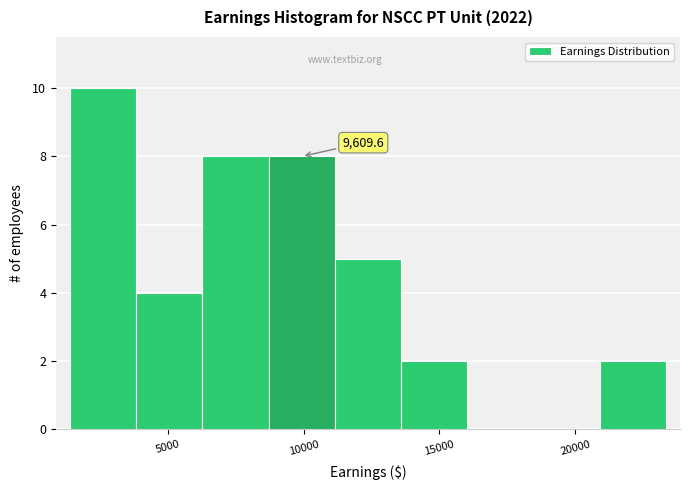

Which range on the x-axis has the tallest bar?

1500 to 4000